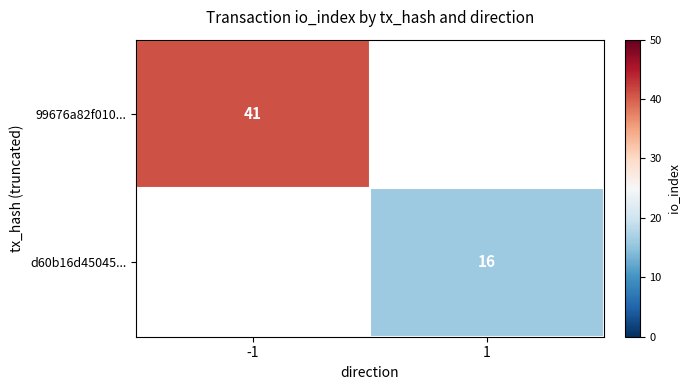

The value of 99676a82f010... at -1 is 72. True or false?

False